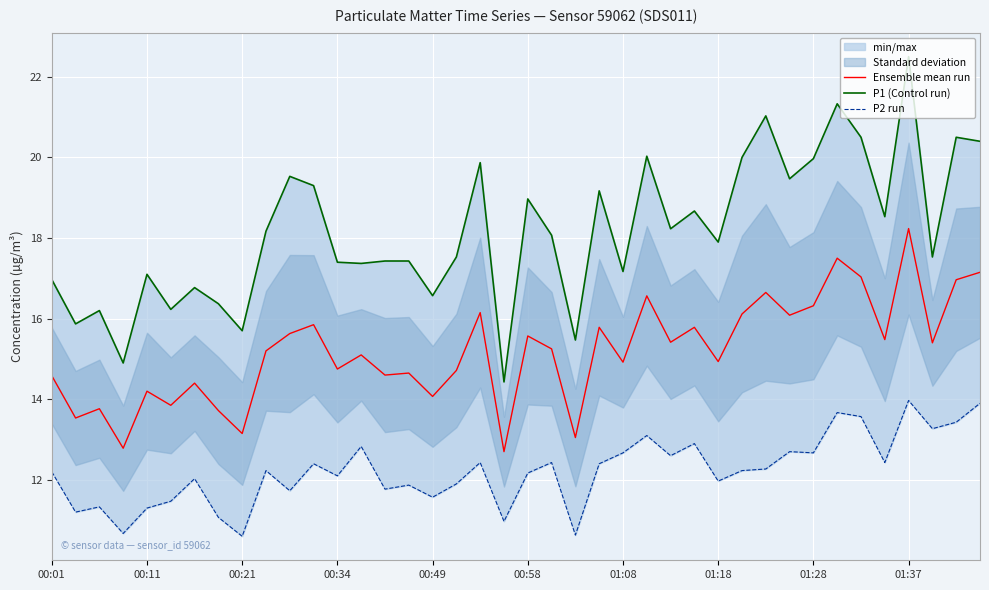

True or false: Ensemble mean run and P2 run intersect in this chart.

False